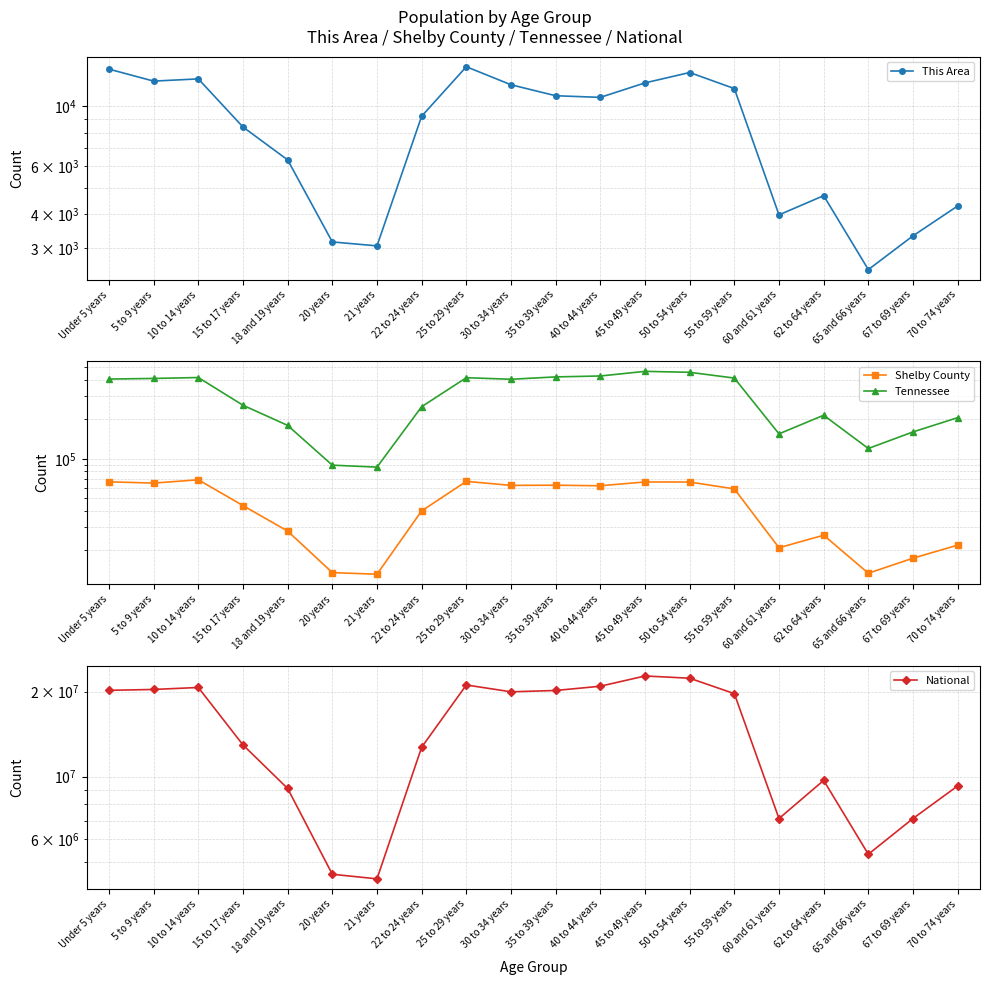

What position from the left is 70 to 74 years?

20